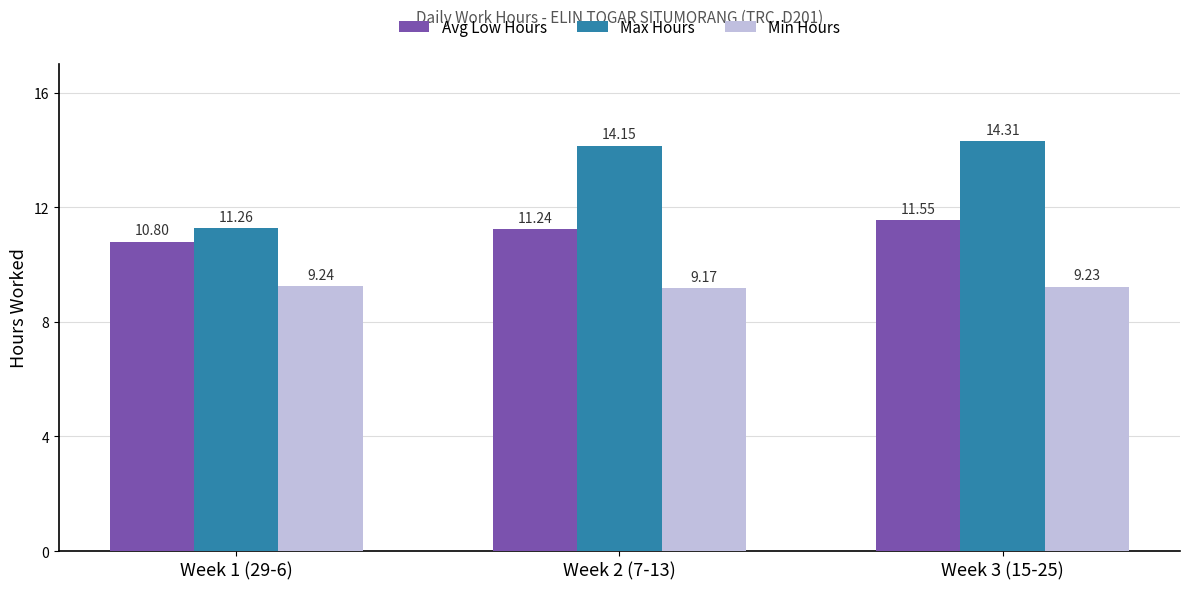

Between Week 1 (29-6) and Week 2 (7-13), which series saw the biggest shift?

Max Hours